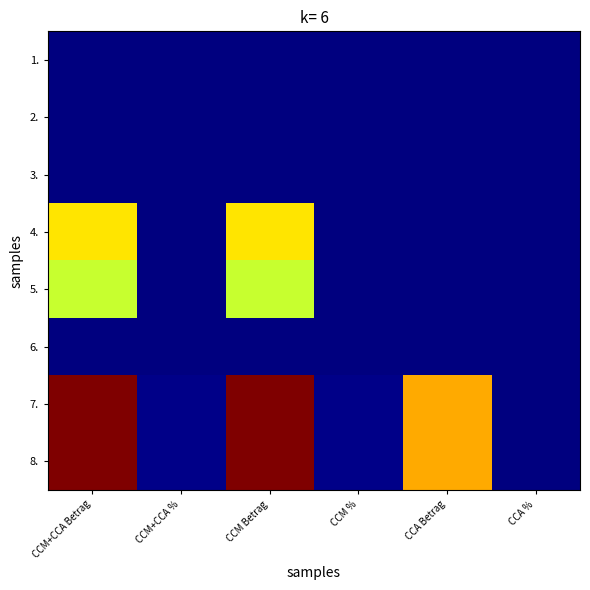

What is the spread (max minus min) of values at CCA Betrag?

17.5